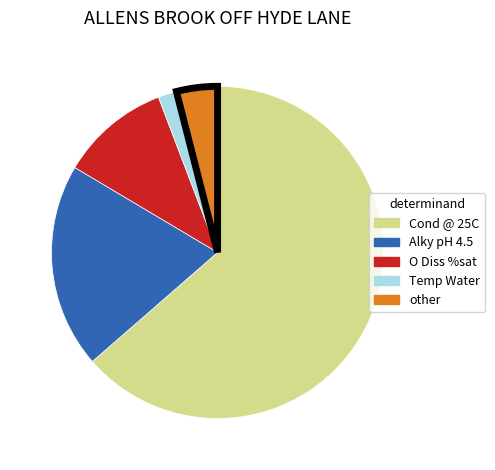

Combined, do Alky pH 4.5 and Cond @ 25C account for over 50%?

Yes